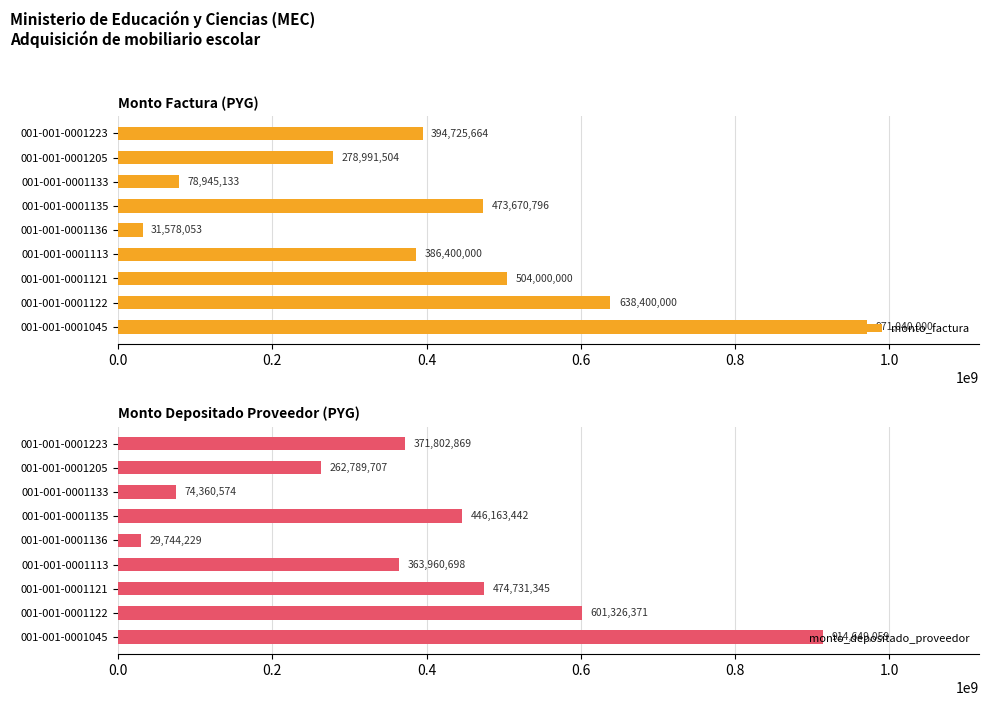

Where is monto_factura nearest to the value 501309026?

001-001-0001121